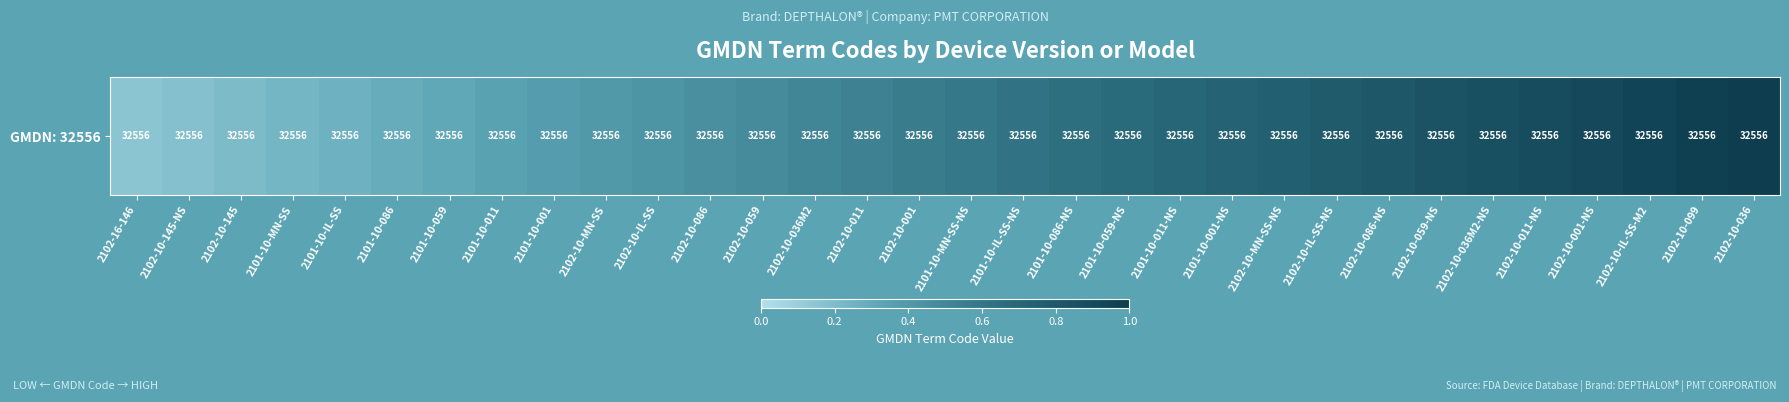

Between 2102-10-145-NS and 2102-10-011-NS, which is larger?

2102-10-011-NS